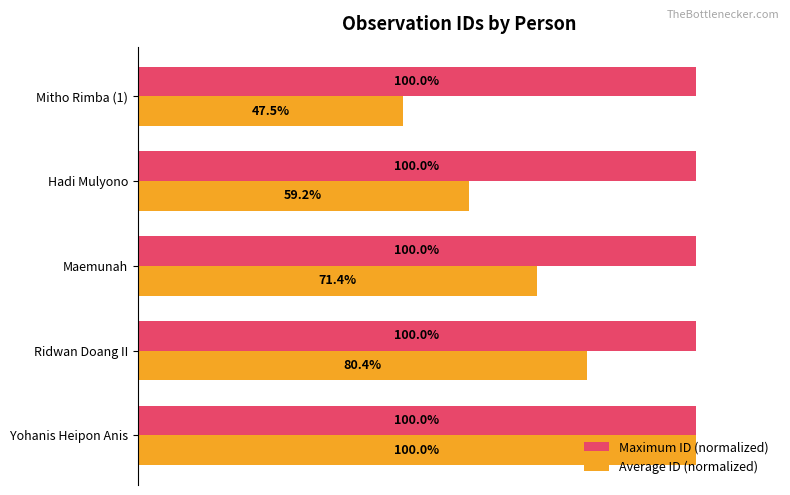

Which series has the largest total across all categories?

Maximum ID (normalized)